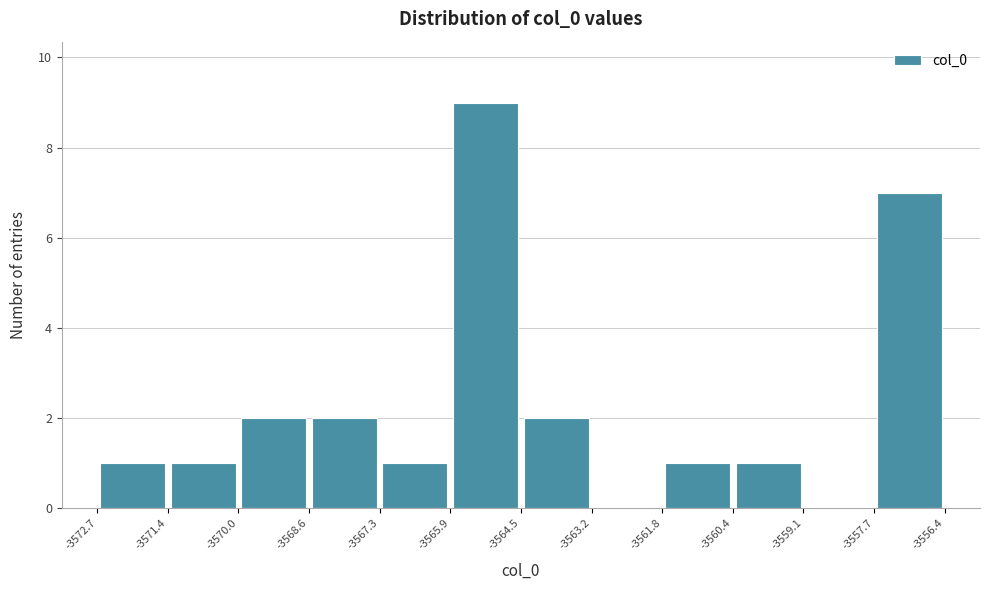

Over which range of the x-axis is the bar tallest?

-3565.9 to -3564.5